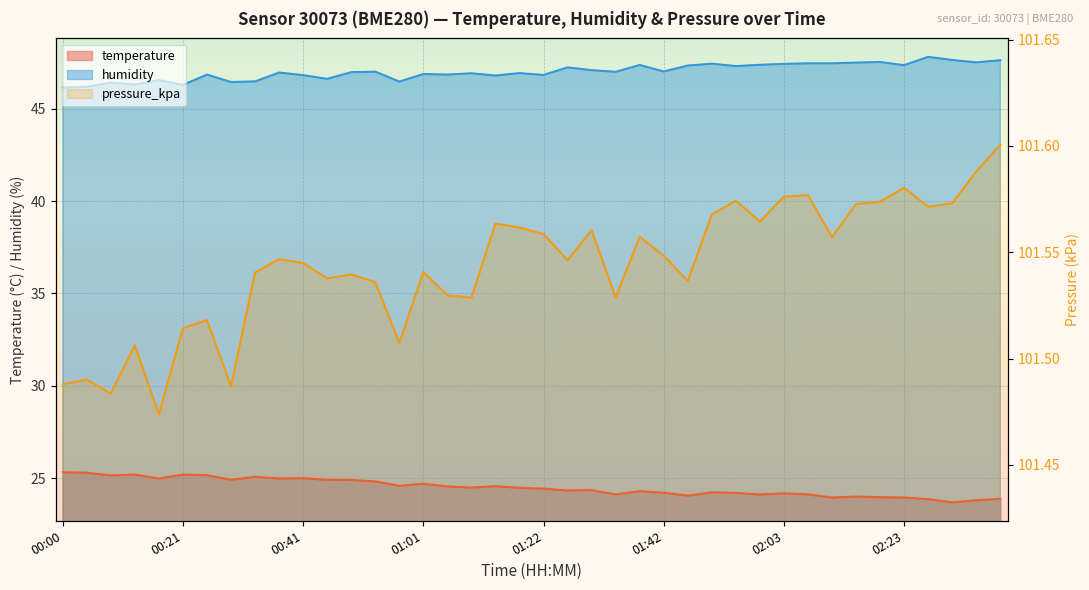

True or false: humidity and pressure_kpa intersect in this chart.

False